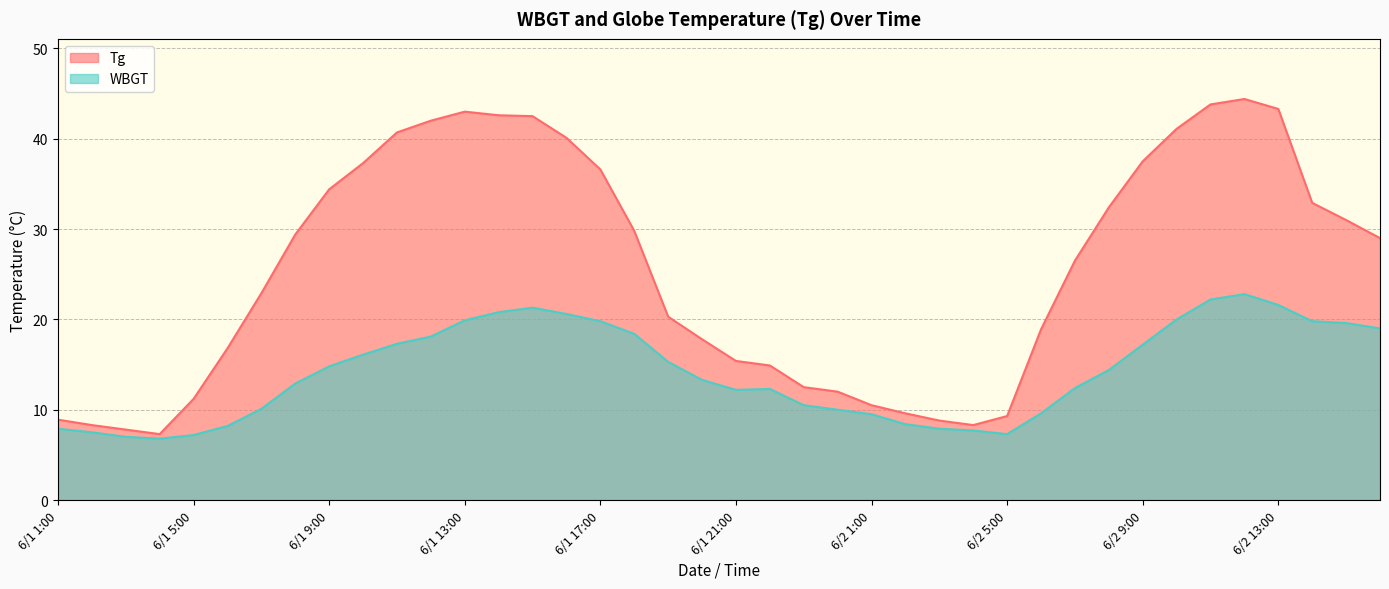

True or false: Tg and WBGT intersect in this chart.

False